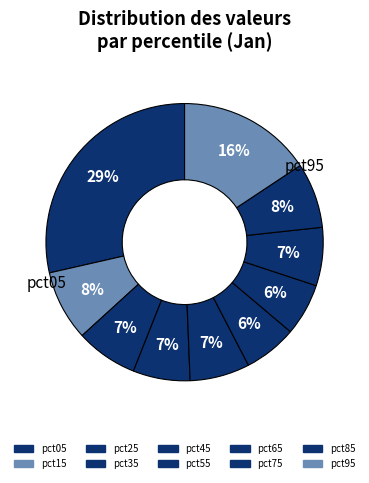

Count the number of slices in the pie.

10